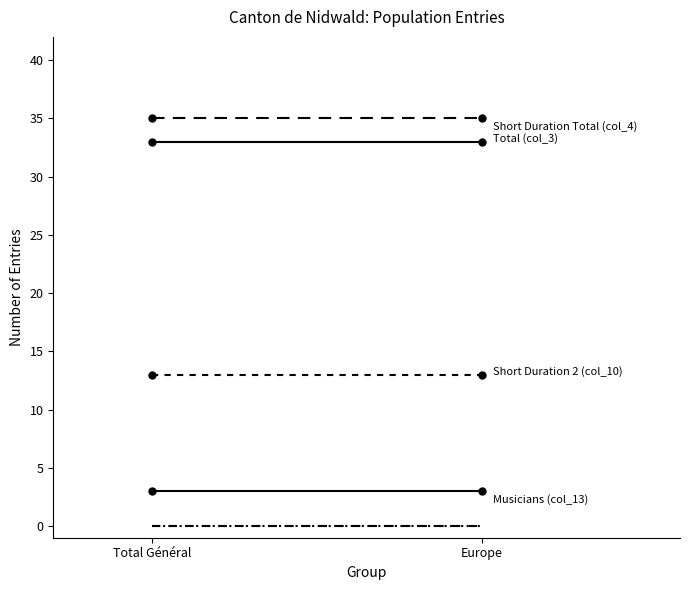

What is the difference between the highest and lowest values at Total Général?

35